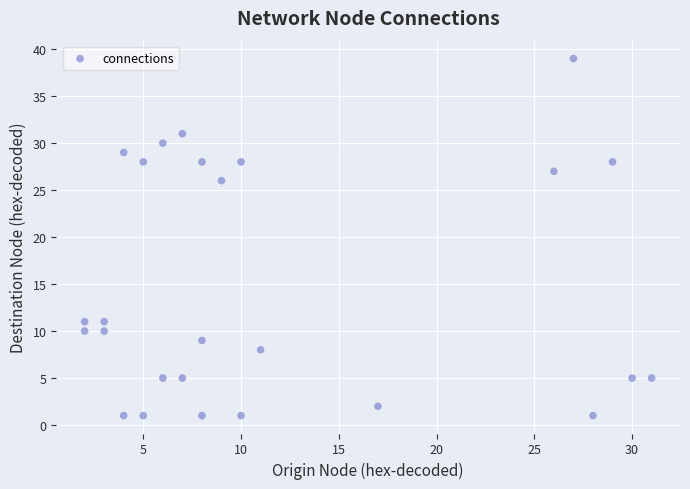

What is the range of X values (max minus min)?

29